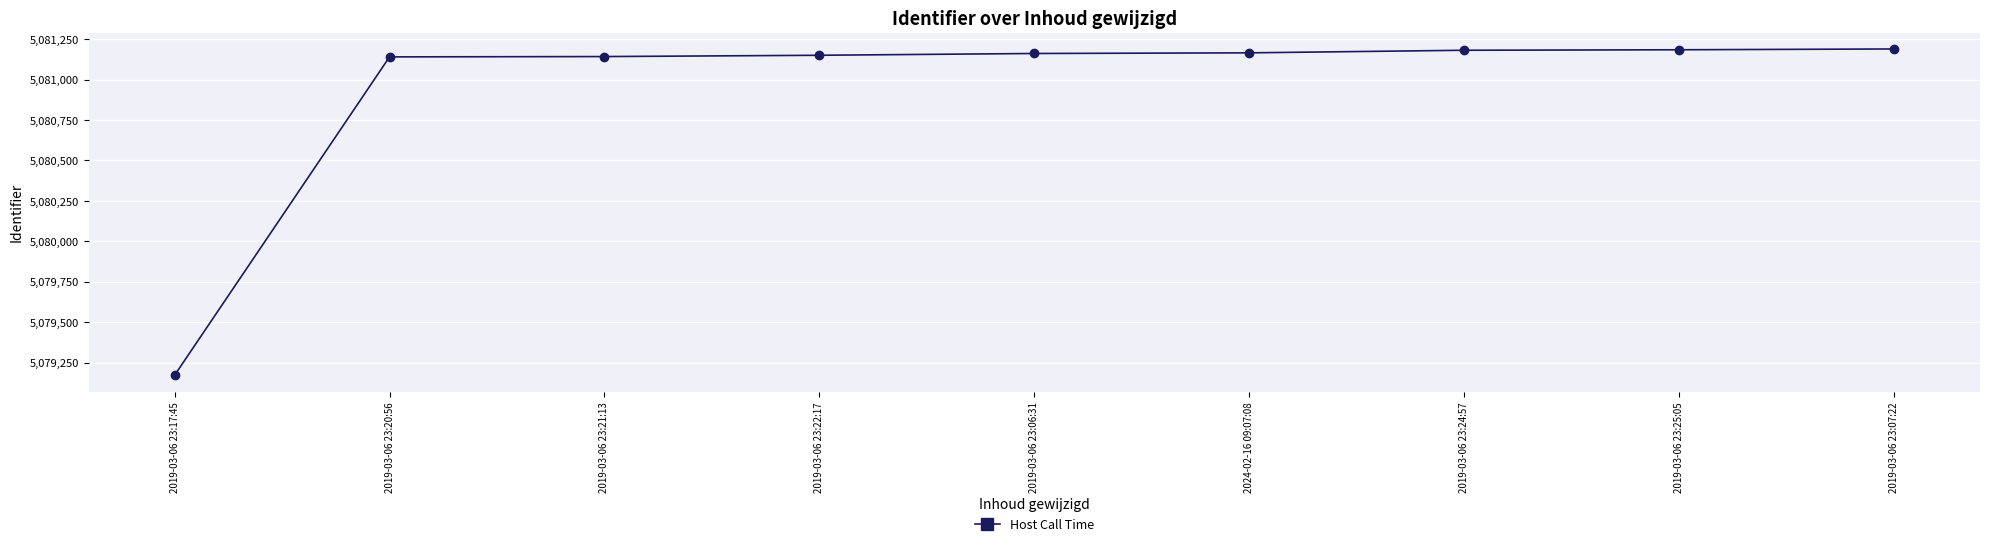

Does the chart have visible grid lines?

Yes